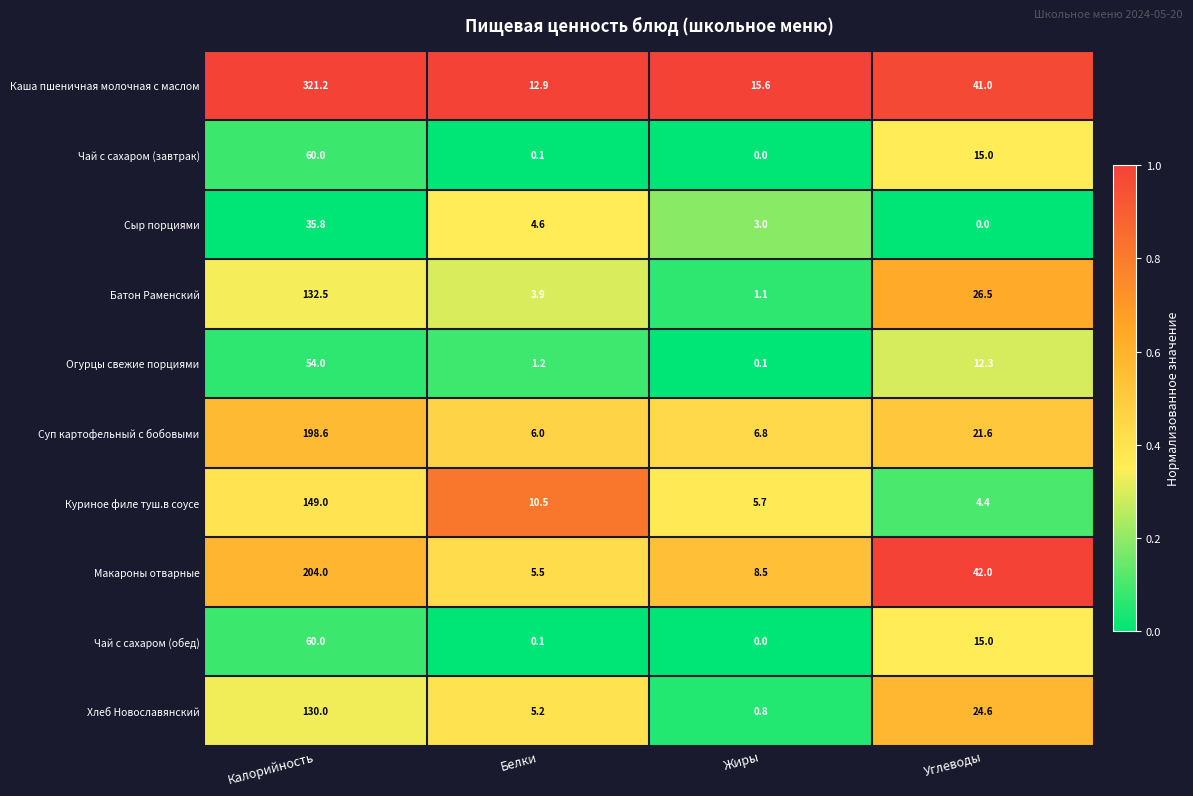

Which series changed the most between Калорийность and Жиры?

Каша пшеничная молочная с маслом